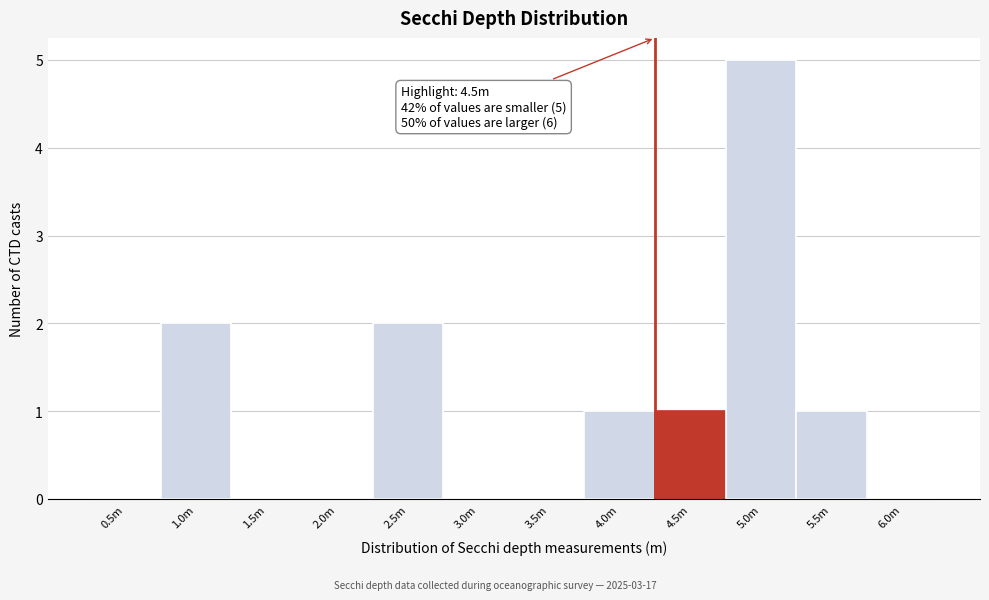

Reading left to right, transcribe all the data shown in this chart.

0.5m=0	1.0m=2	1.5m=0	2.0m=0	2.5m=2	3.0m=0	3.5m=0	4.0m=1	4.5m=1	5.0m=5	5.5m=1	6.0m=0